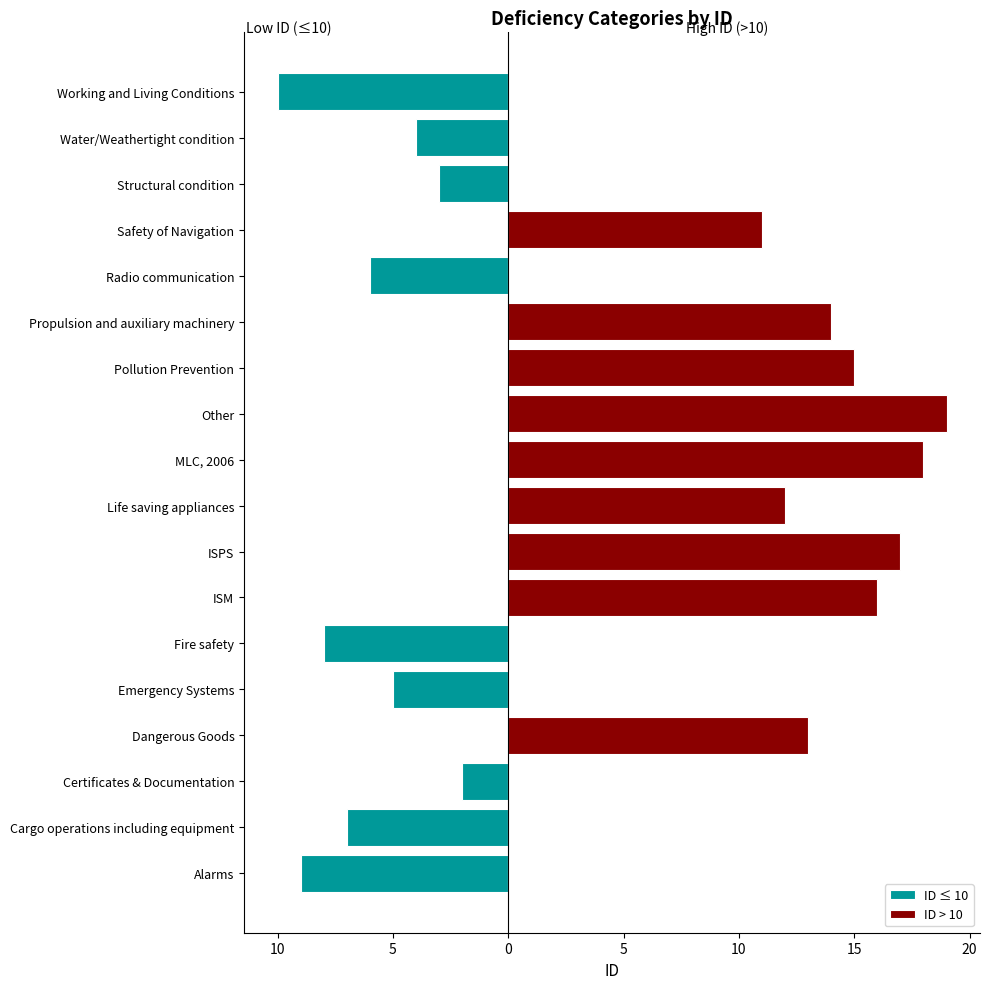

What is the approximate value of ID ≤ 10 at Water/Weathertight condition?

-4